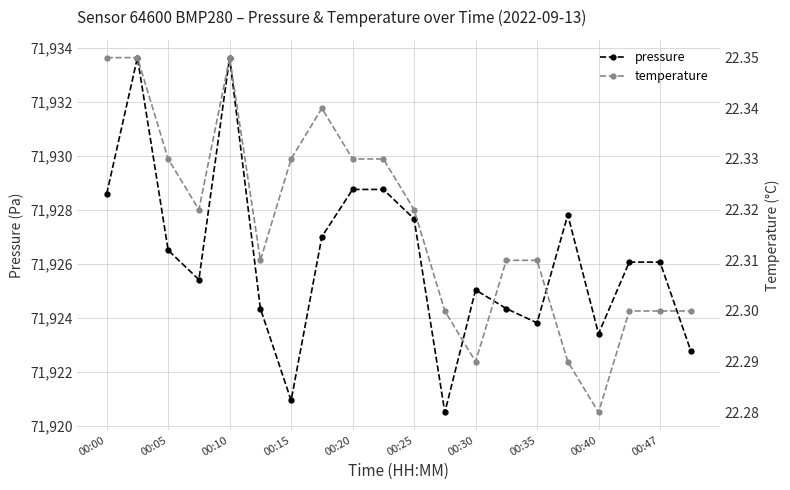

How many distinct data groups are displayed?

2